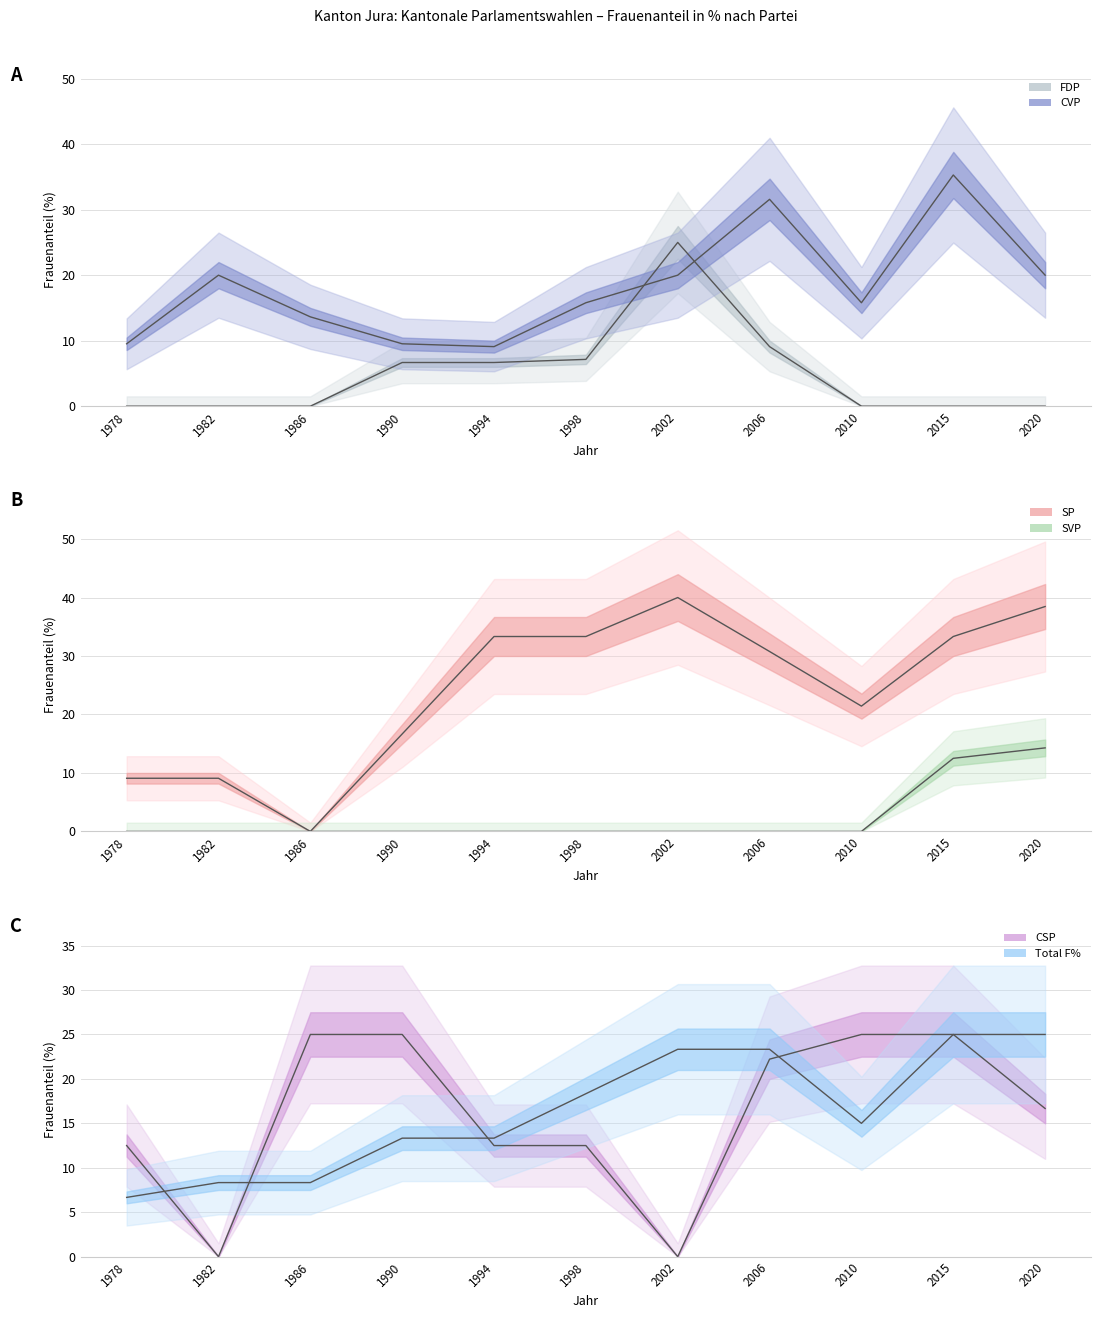

How many positive values does the SVP series have?

2